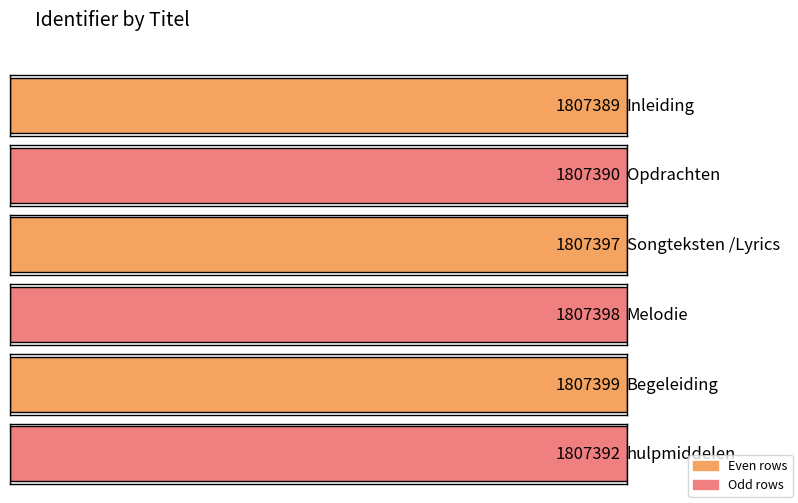

Count the values in the range 1807390 to 1807398.

4